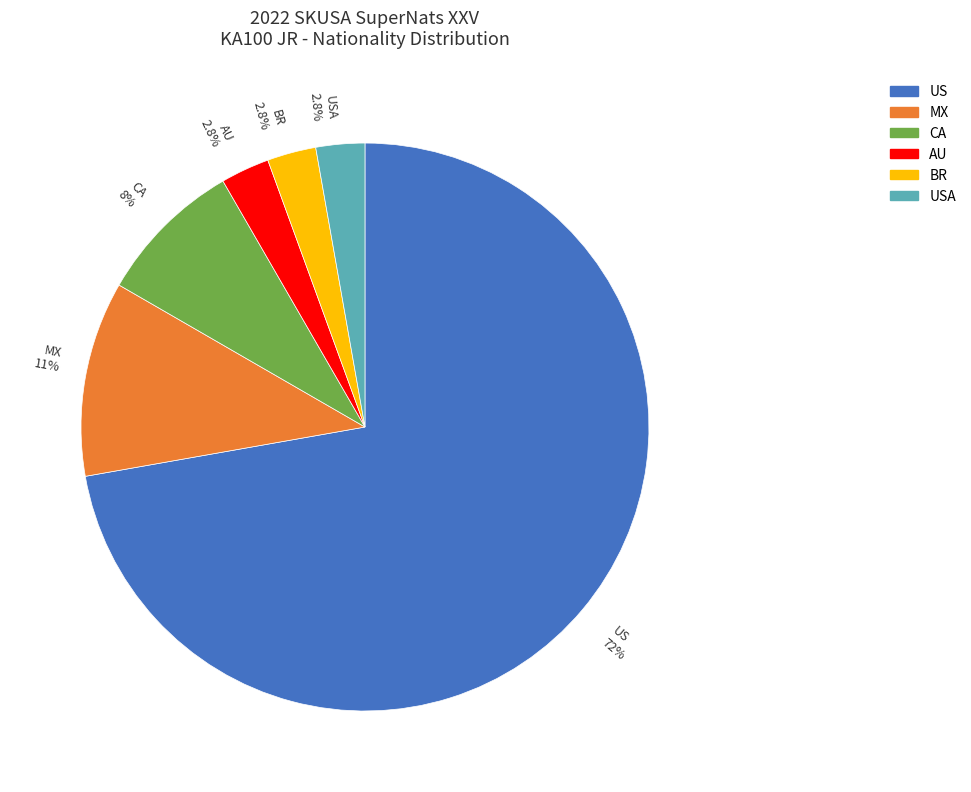

Combined, what portion of the pie is AU 2.8% and US 72%?

75.0%